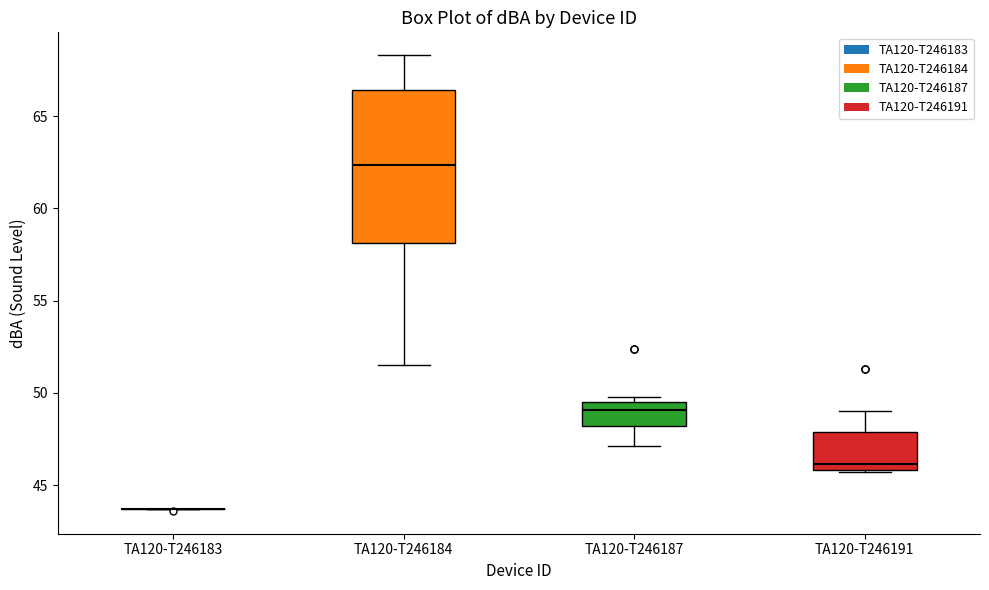

Where is the upper edge of the box for TA120-T246191 on the y-axis? The values are not printed on the chart, so give them approximately, as read against the axis.

48.0